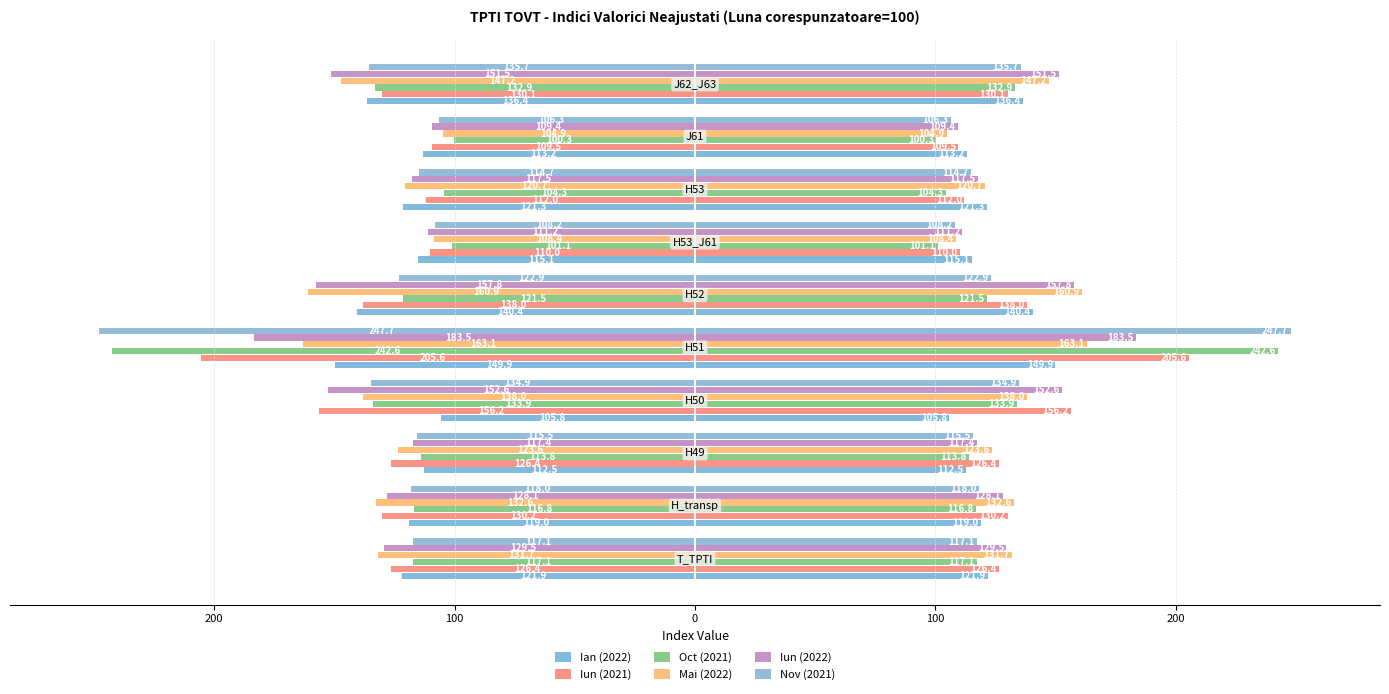

What is the difference between the maximum and minimum values in the Nov (2021) series?

141.4